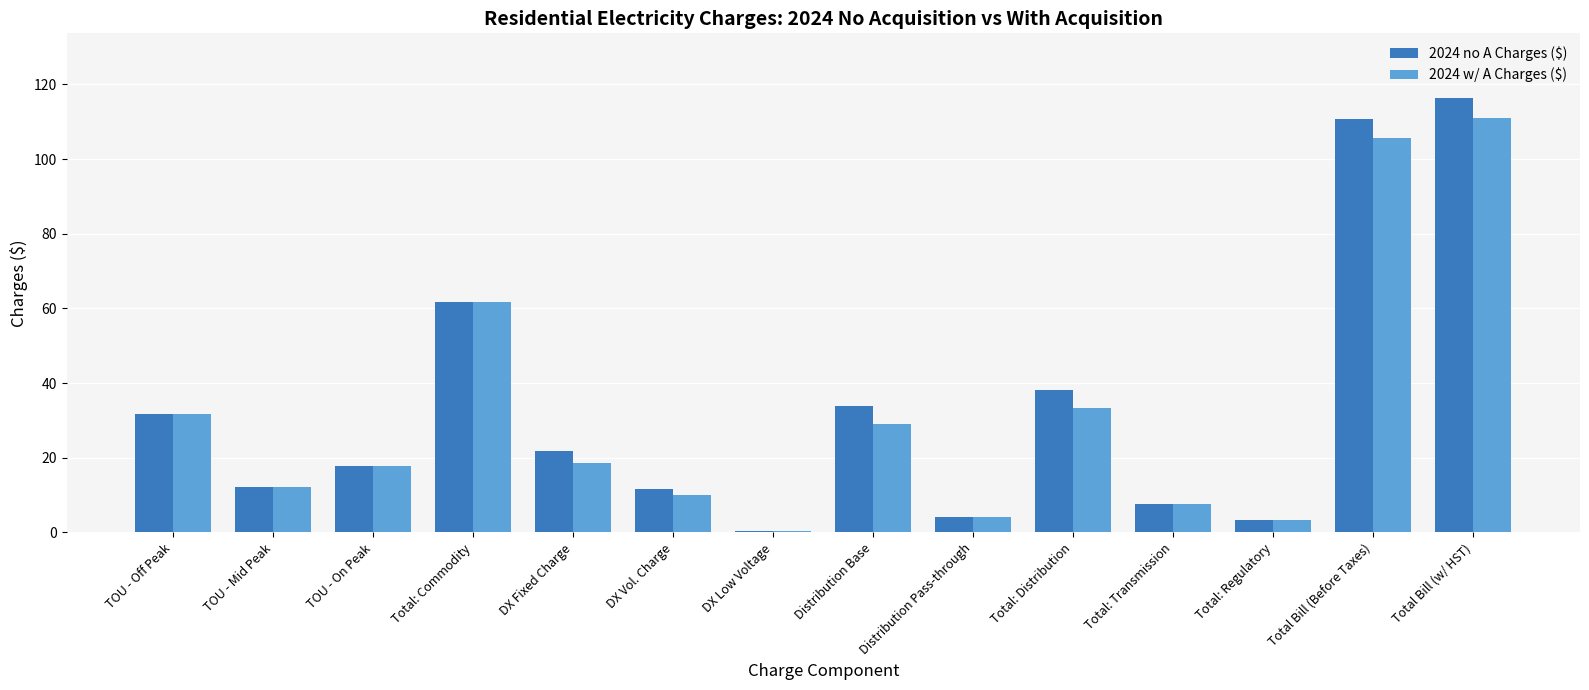

What are all the series names shown in the legend?

2024 no A Charges ($), 2024 w/ A Charges ($)